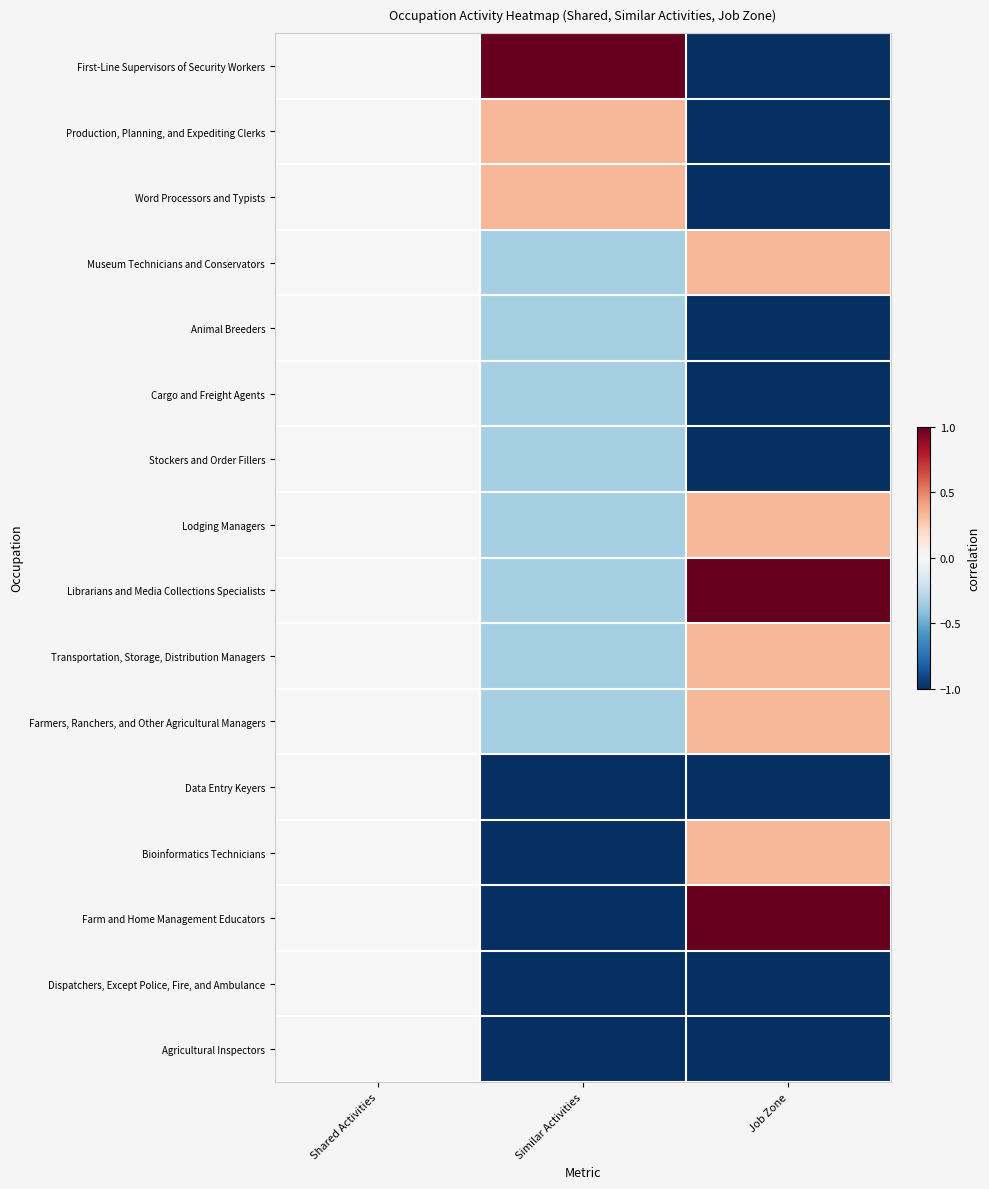

Reading right to left, list all the values displayed in this chart.

First-Line Supervisors of Security Workers: Job Zone=-1.0	Similar Activities=1.0	Shared Activities=0.0
Production, Planning, and Expediting Clerks: Job Zone=-1.0	Similar Activities=0.3	Shared Activities=0.0
Word Processors and Typists: Job Zone=-1.0	Similar Activities=0.3	Shared Activities=0.0
Museum Technicians and Conservators: Job Zone=0.3	Similar Activities=-0.3	Shared Activities=0.0
Animal Breeders: Job Zone=-1.0	Similar Activities=-0.3	Shared Activities=0.0
Cargo and Freight Agents: Job Zone=-1.0	Similar Activities=-0.3	Shared Activities=0.0
Stockers and Order Fillers: Job Zone=-1.0	Similar Activities=-0.3	Shared Activities=0.0
Lodging Managers: Job Zone=0.3	Similar Activities=-0.3	Shared Activities=0.0
Librarians and Media Collections Specialists: Job Zone=1.0	Similar Activities=-0.3	Shared Activities=0.0
Transportation, Storage, Distribution Managers: Job Zone=0.3	Similar Activities=-0.3	Shared Activities=0.0
Farmers, Ranchers, and Other Agricultural Managers: Job Zone=0.3	Similar Activities=-0.3	Shared Activities=0.0
Data Entry Keyers: Job Zone=-1.0	Similar Activities=-1.0	Shared Activities=0.0
Bioinformatics Technicians: Job Zone=0.3	Similar Activities=-1.0	Shared Activities=0.0
Farm and Home Management Educators: Job Zone=1.0	Similar Activities=-1.0	Shared Activities=0.0
Dispatchers, Except Police, Fire, and Ambulance: Job Zone=-1.0	Similar Activities=-1.0	Shared Activities=0.0
Agricultural Inspectors: Job Zone=-1.0	Similar Activities=-1.0	Shared Activities=0.0